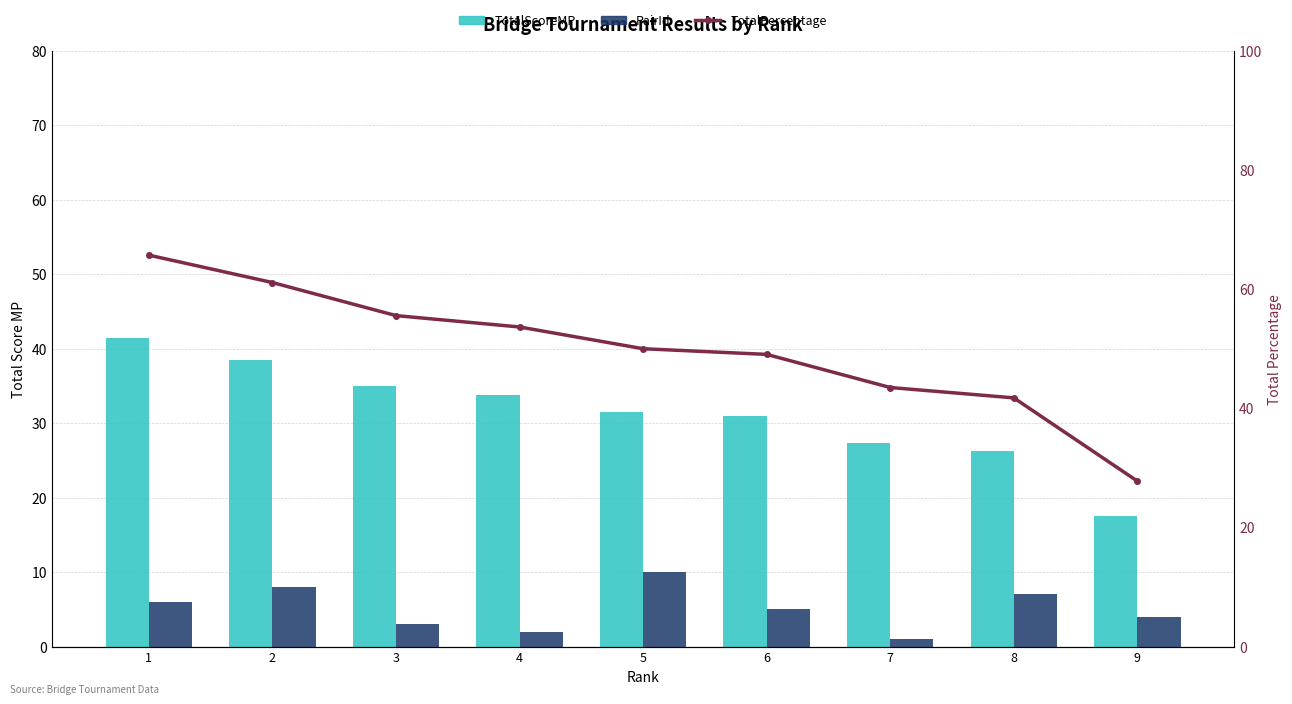

How many groups of bars are there?

9